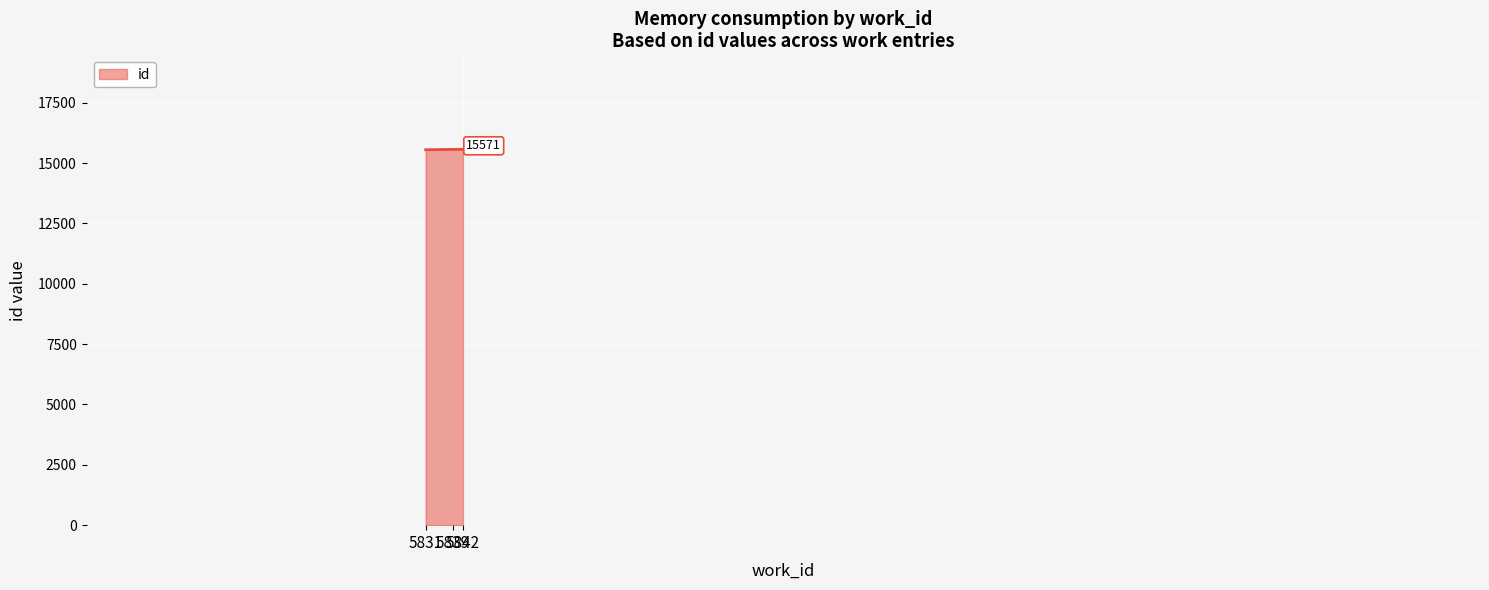

What is the greatest value displayed?

15571